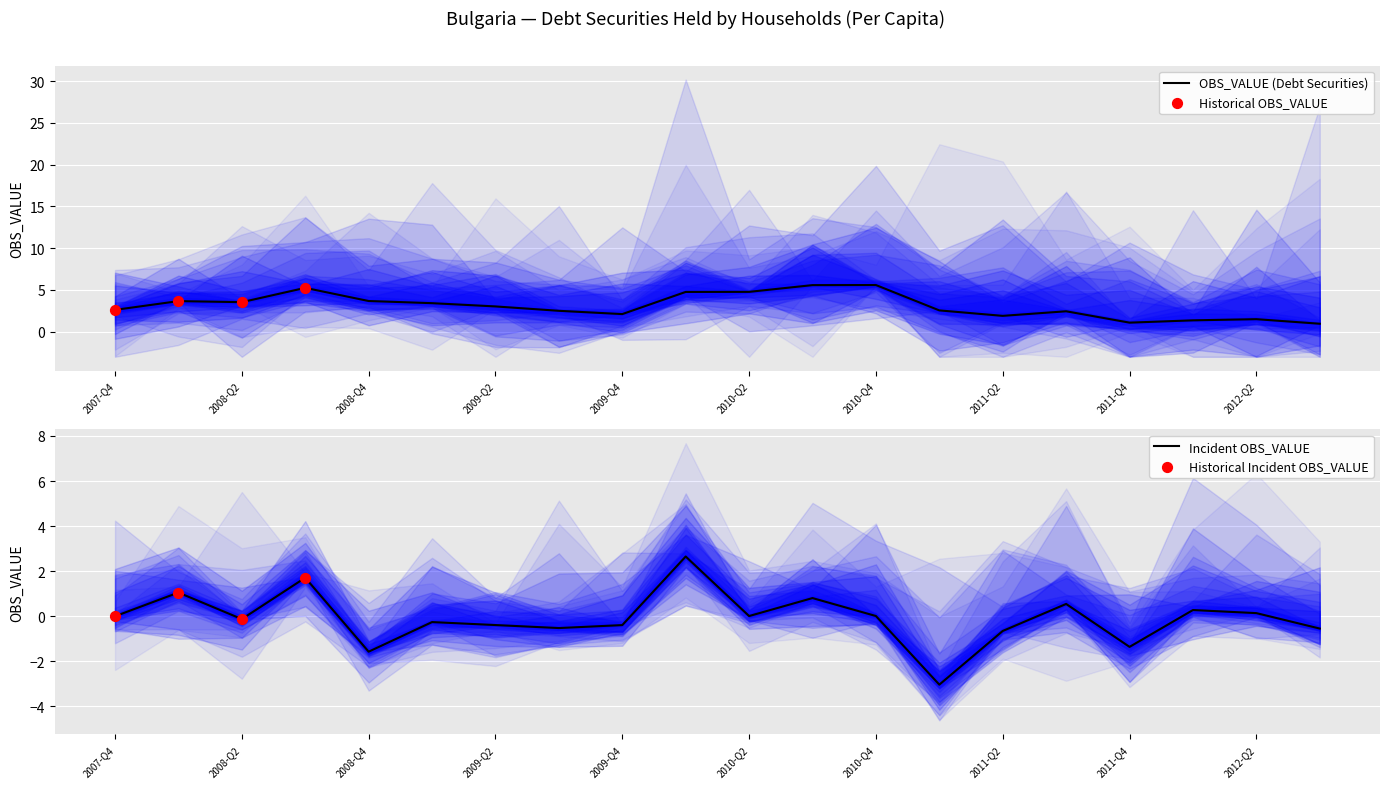

What is the ratio of the value at 2011-Q2 to the value at 2010-Q4?

0.3